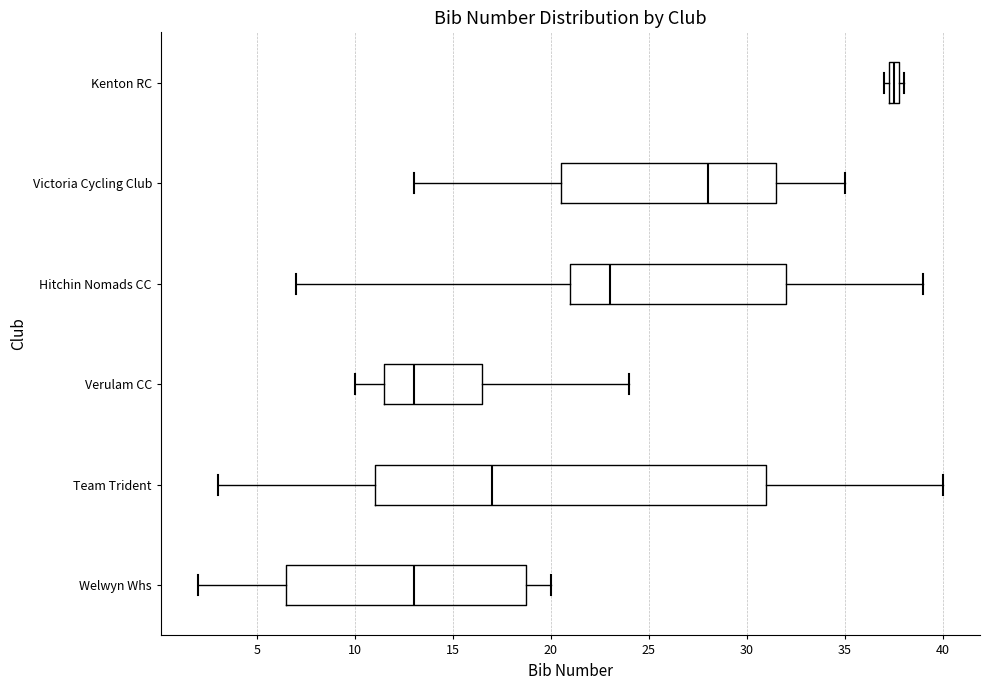

Comparing the boxes themselves (not the whiskers), which one is the widest?

Team Trident